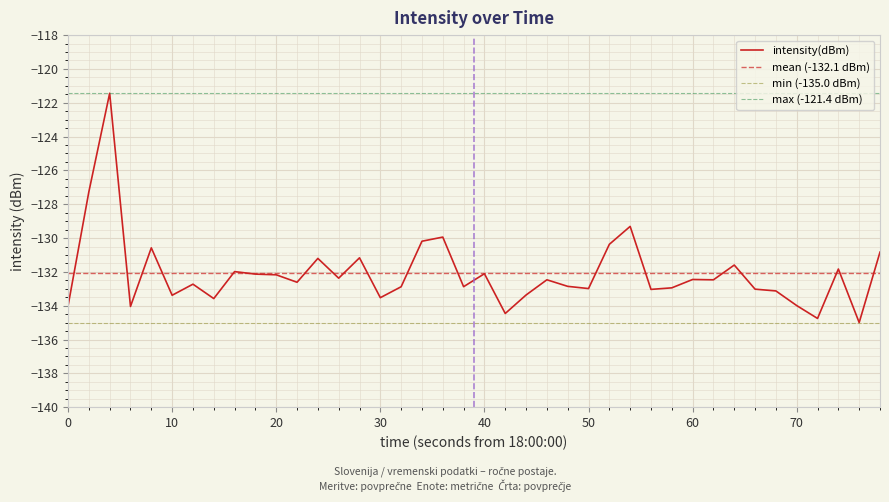

True or false: intensity(dBm) has a value of -132.4 at 60.

True